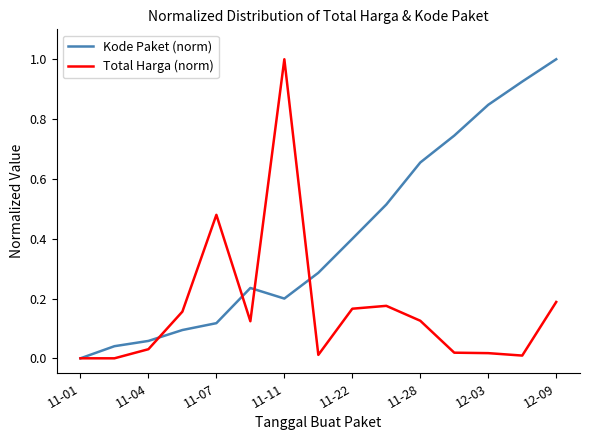

Is this an area chart (filled region under the line)?

No